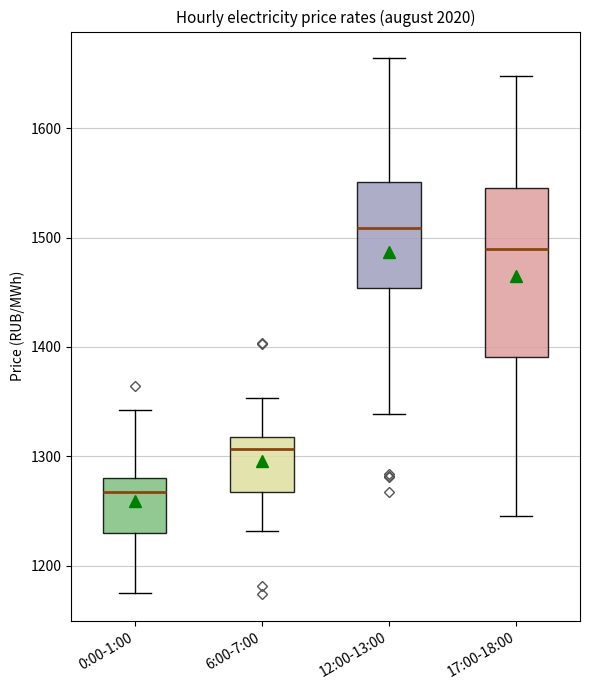

Comparing the boxes themselves (not the whiskers), which one is the tallest?

17:00-18:00